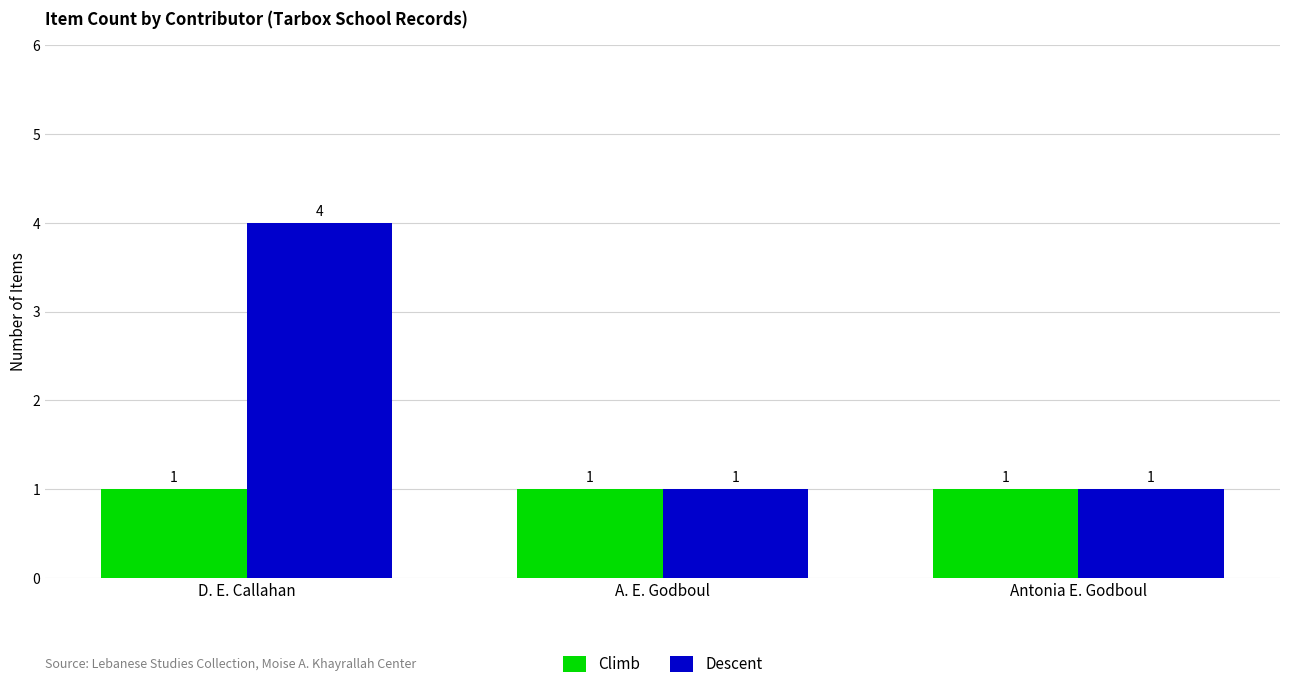

List the series in order of their peak value, highest first.

Descent, Climb